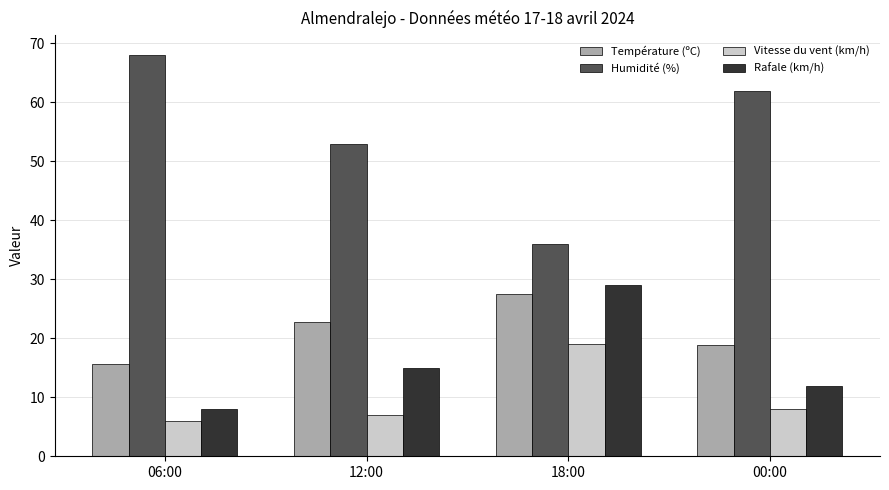

The value of Température (ºC) at 18:00 is 46.6. True or false?

False